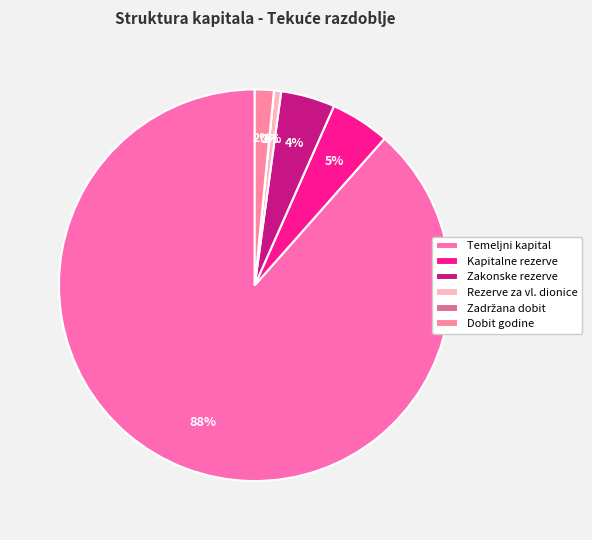

Count the number of slices in the pie.

6